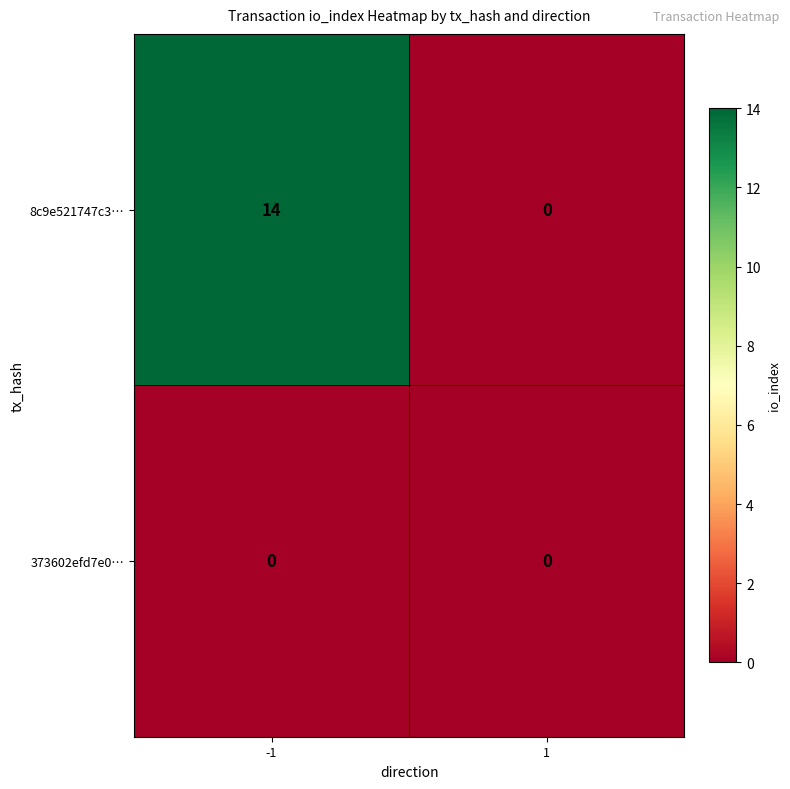

List the series in order of their peak value, lowest first.

373602efd7e0…, 8c9e521747c3…